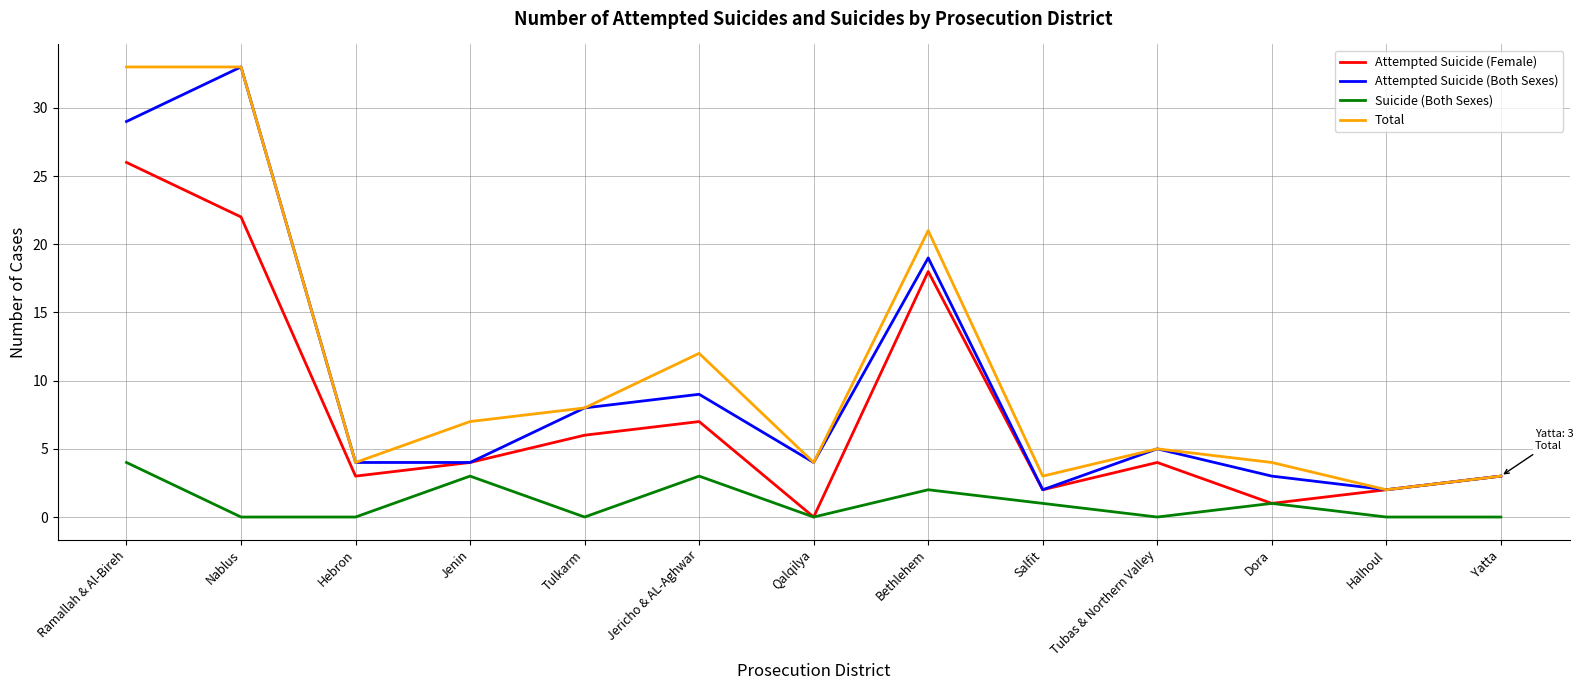

Is it true that Total equals 4 at Dora?

True